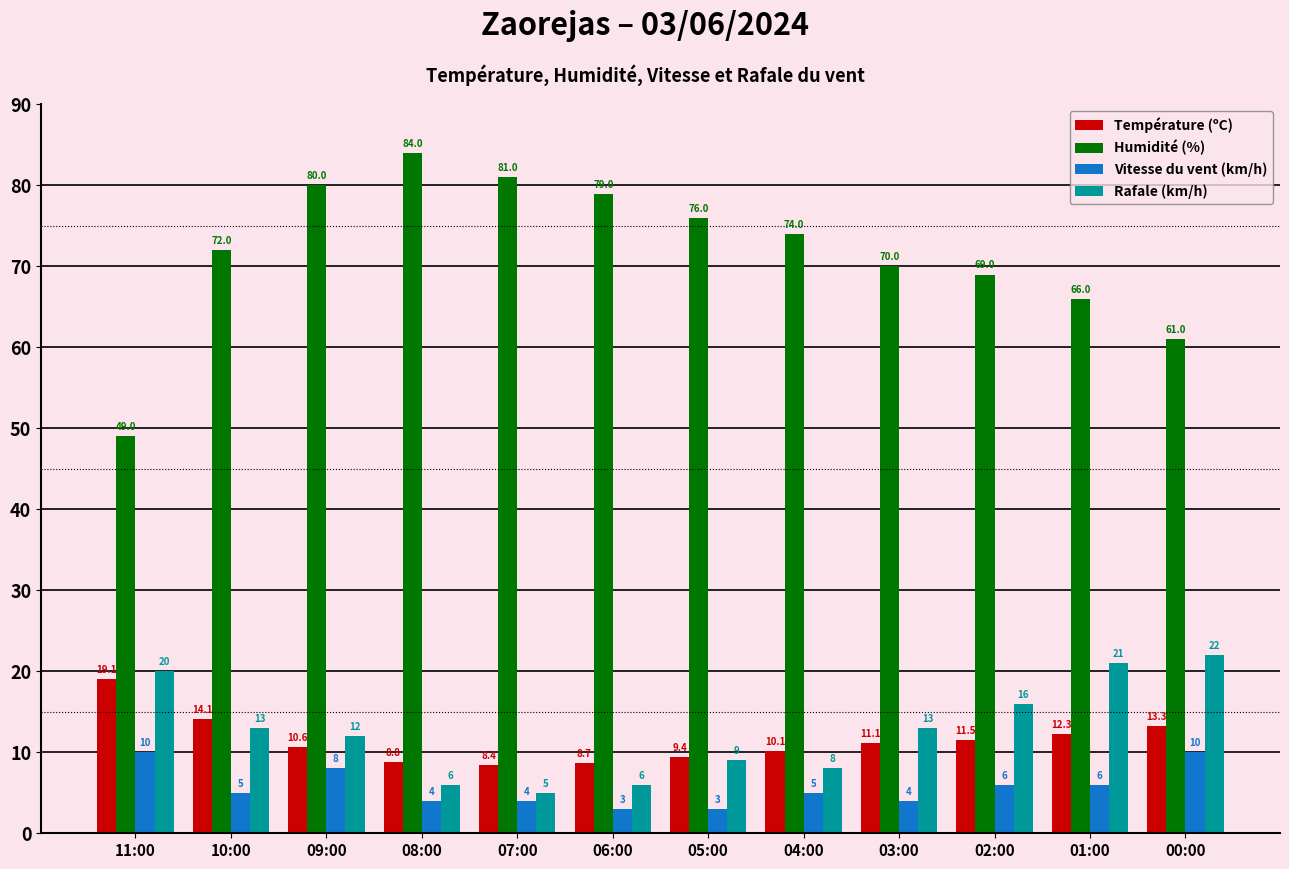

What is the label of the 11th bar from the right?

10:00